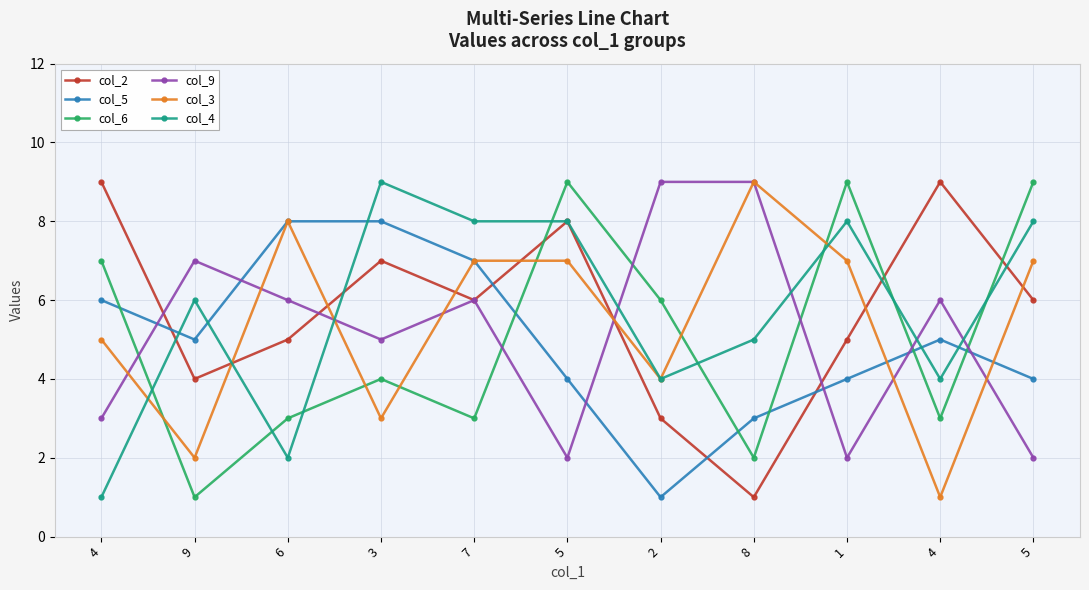

Count the number of data series in this chart.

6